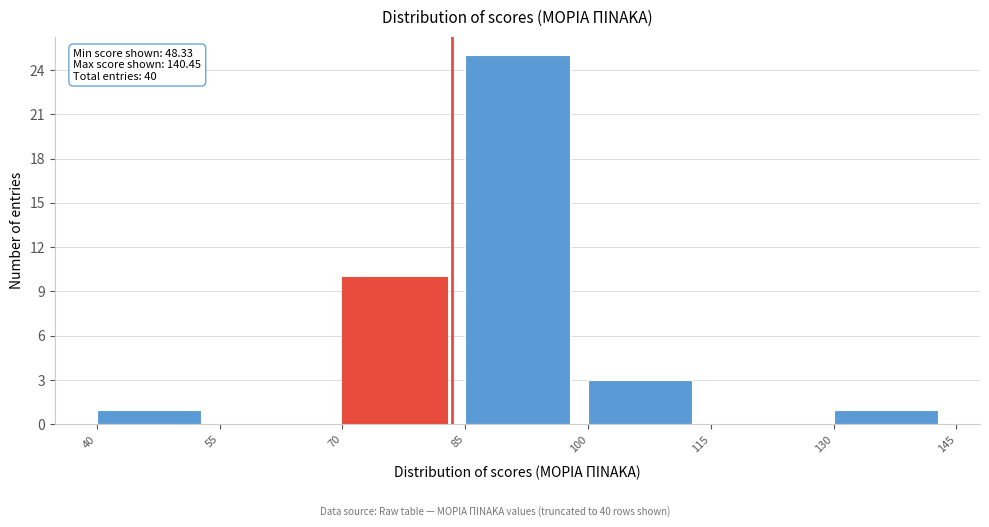

Which range on the x-axis has the tallest bar?

85 to 100